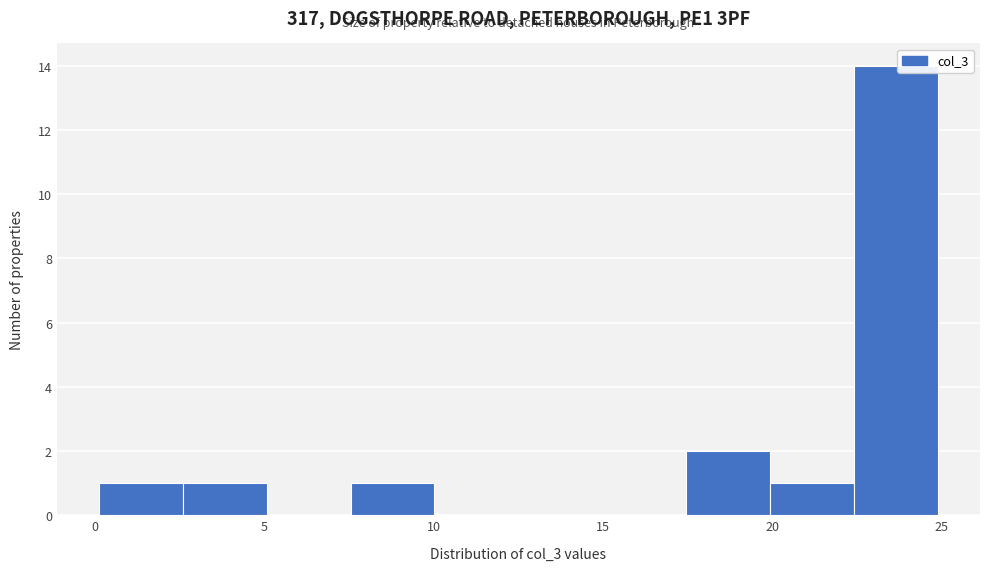

How tall is the bar that spans 22.5 to 25.0 on the x-axis? Neither the bar edges nor the heights are printed on the chart, so give them approximately, as read against the axes.

14